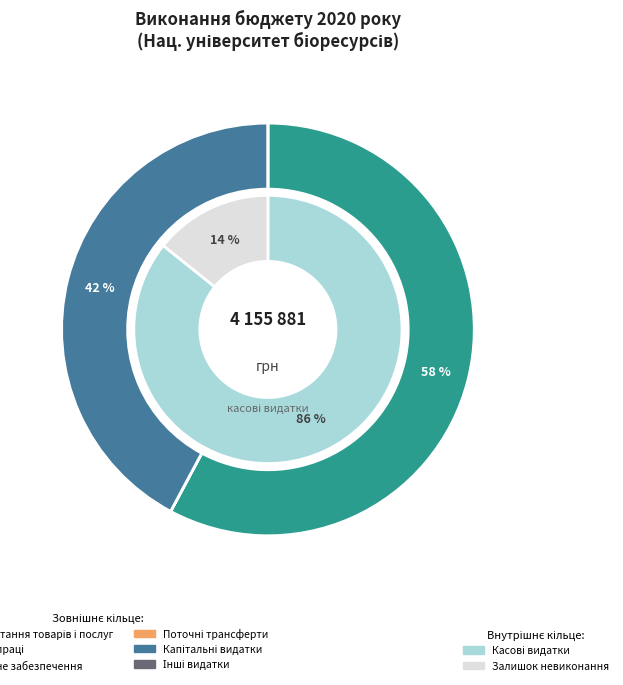

Is it true that Надання кредитів is 0% of the pie?

True